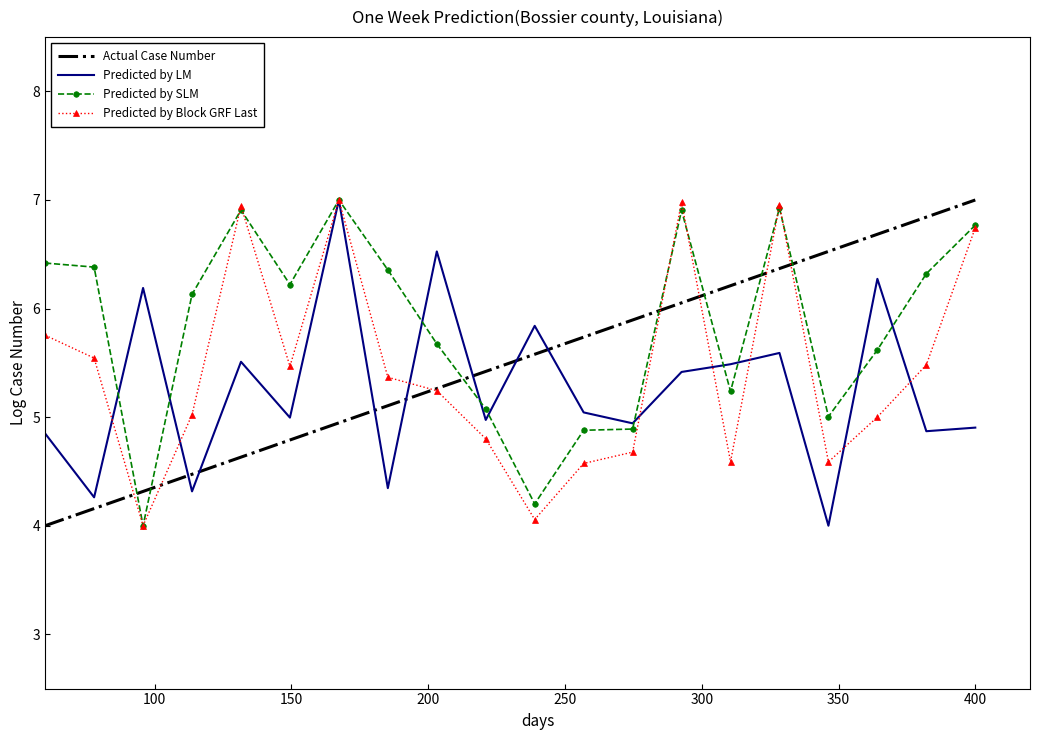

After their last crossing, which series has the higher values: Actual Case Number or Predicted by SLM?

Actual Case Number